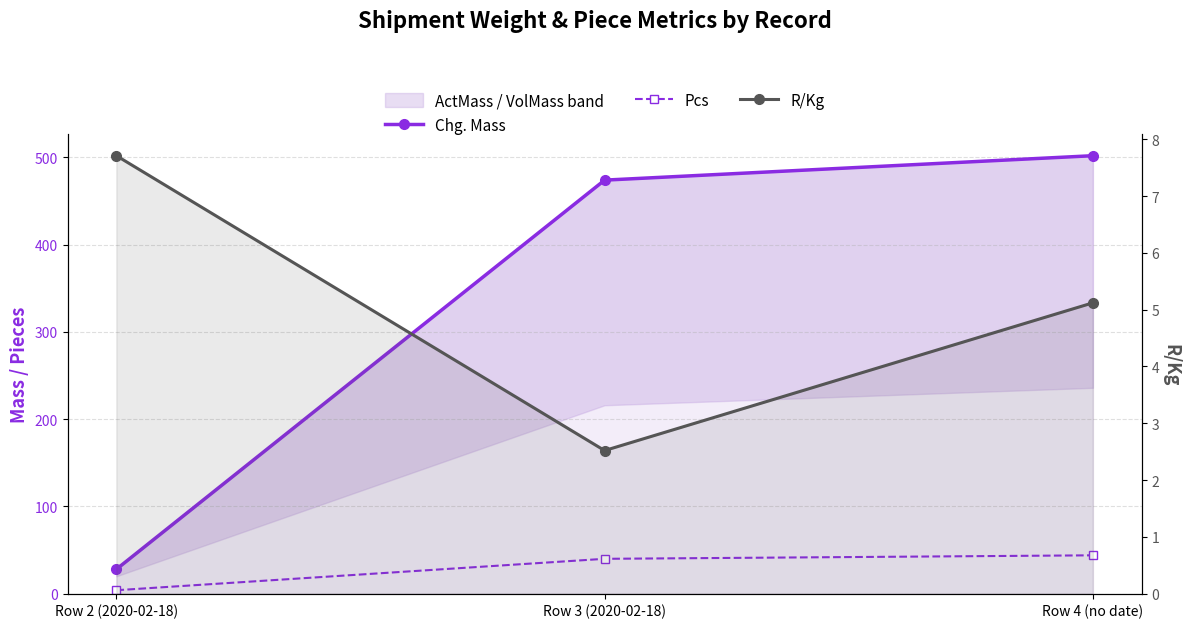

What is the difference between the Pcs values at Row 2 (2020-02-18) and Row 4 (no date)?

40.0